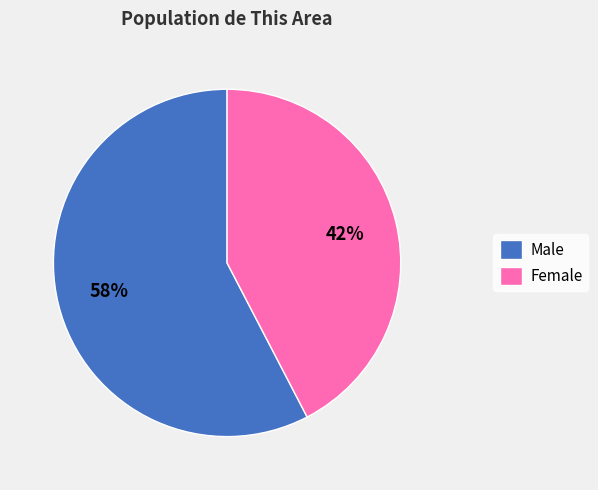

Count the number of slices in the pie.

2